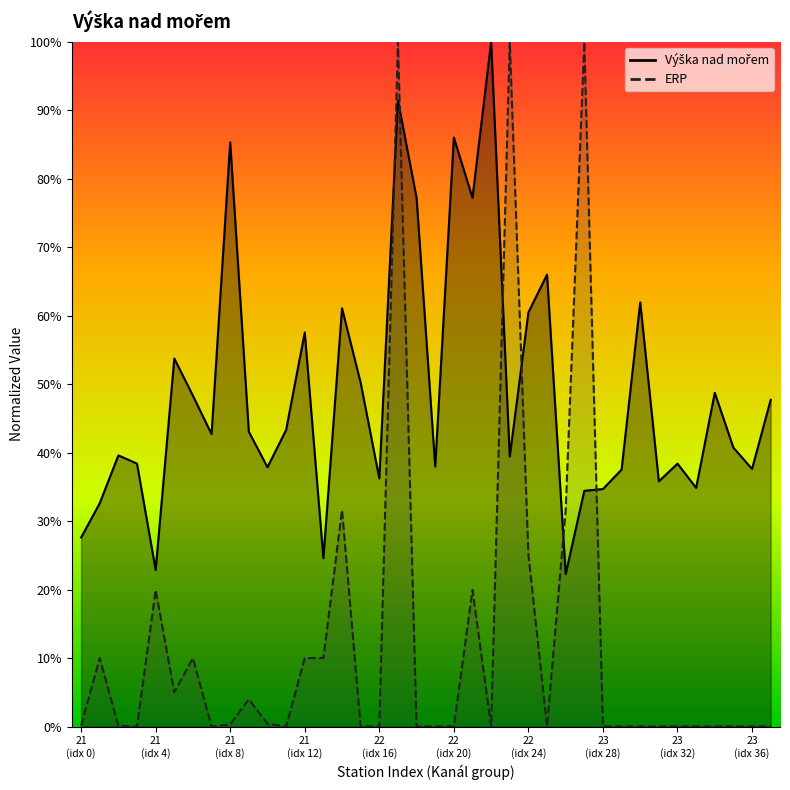

The value of Výška nad mořem at 23 is 0.3. True or false?

True